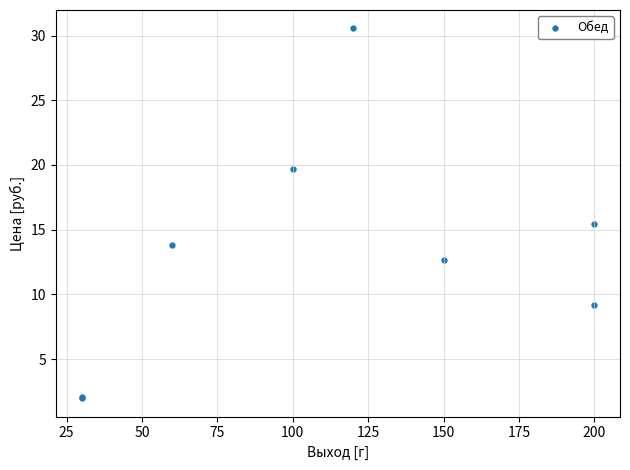

What Y value in the scatter plot is closest to 16?

15.4